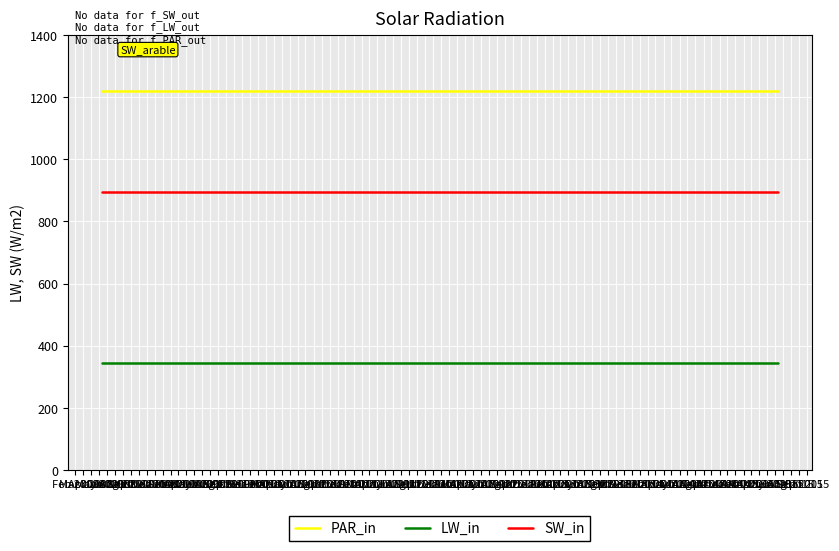

Rank the series by their average value, from highest to lowest.

PAR_in, SW_in, LW_in